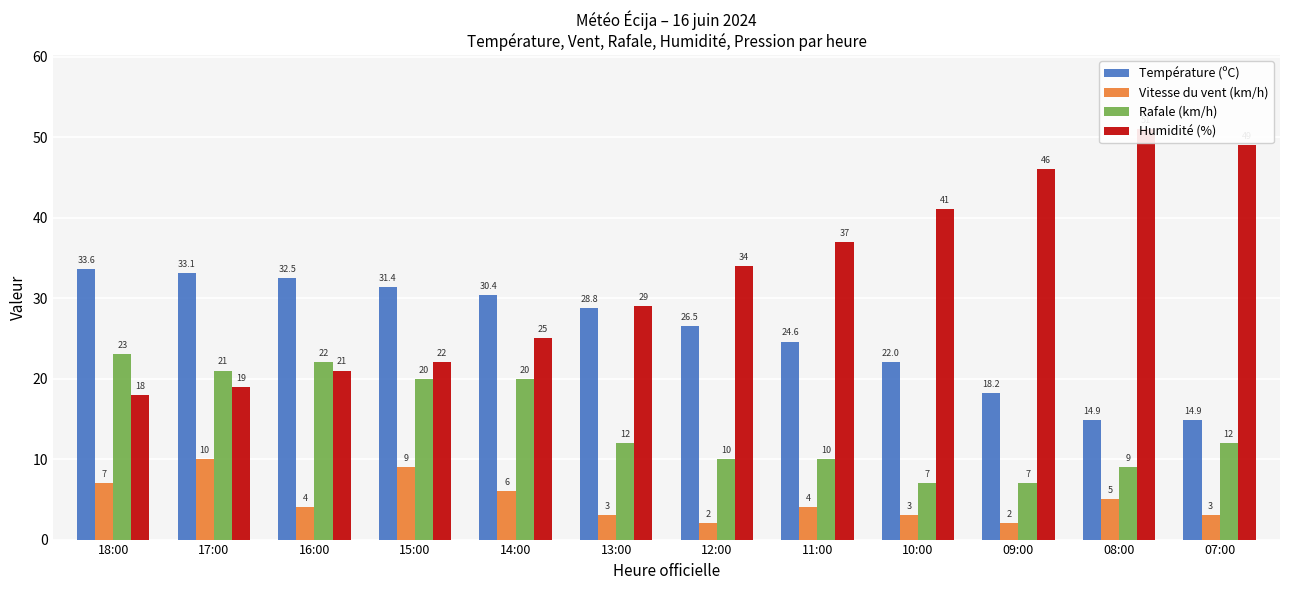

Rank the series by their average value, from lowest to highest.

Vitesse du vent (km/h), Rafale (km/h), Température (ºC), Humidité (%)